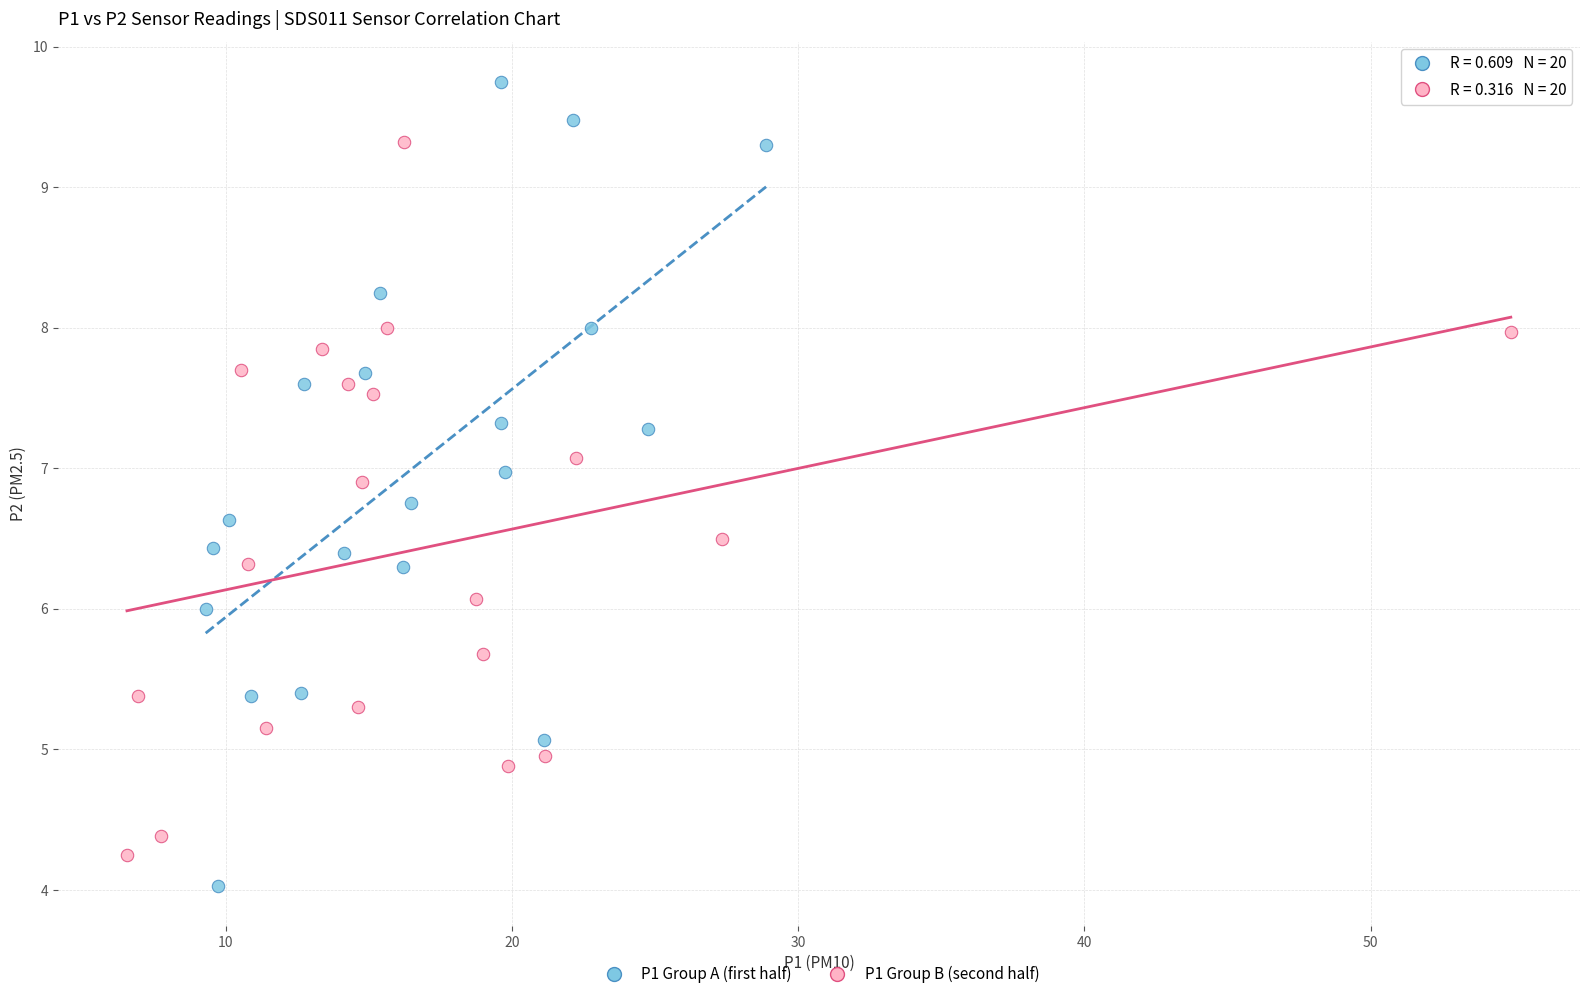

What are all the series names shown in the legend?

P1 Group A (first half), P1 Group B (second half)